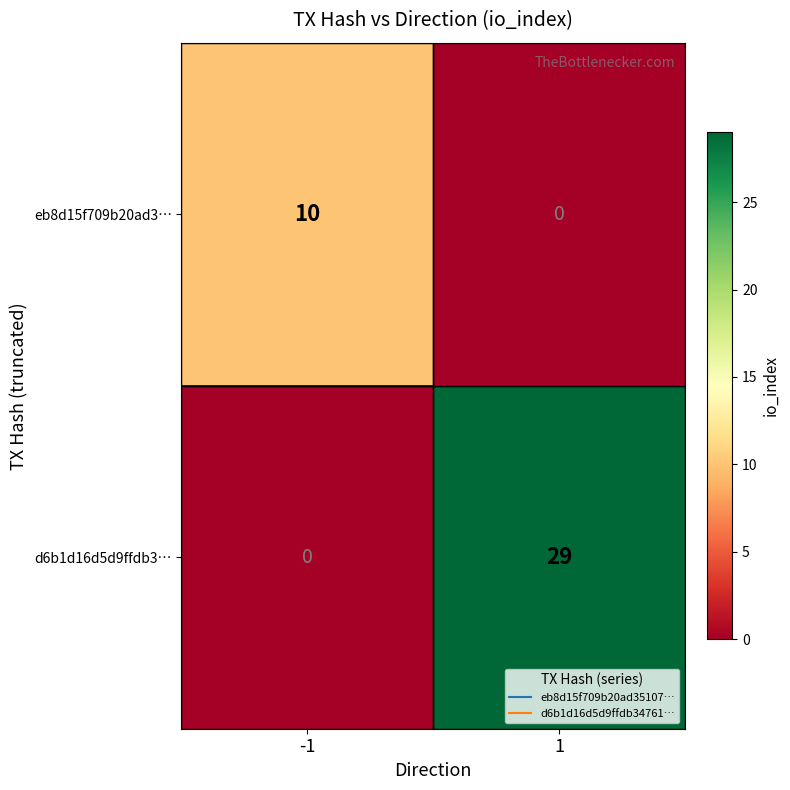

Between -1 and 1, which series saw the biggest shift?

d6b1d16d5d9ffdb3…